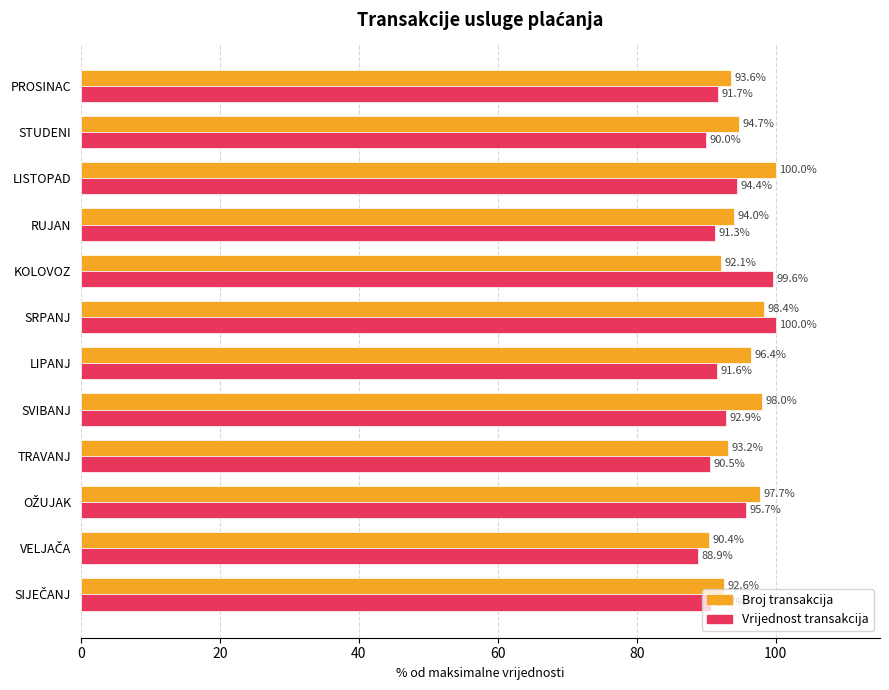

Which series has the largest range (max minus min)?

Vrijednost transakcija